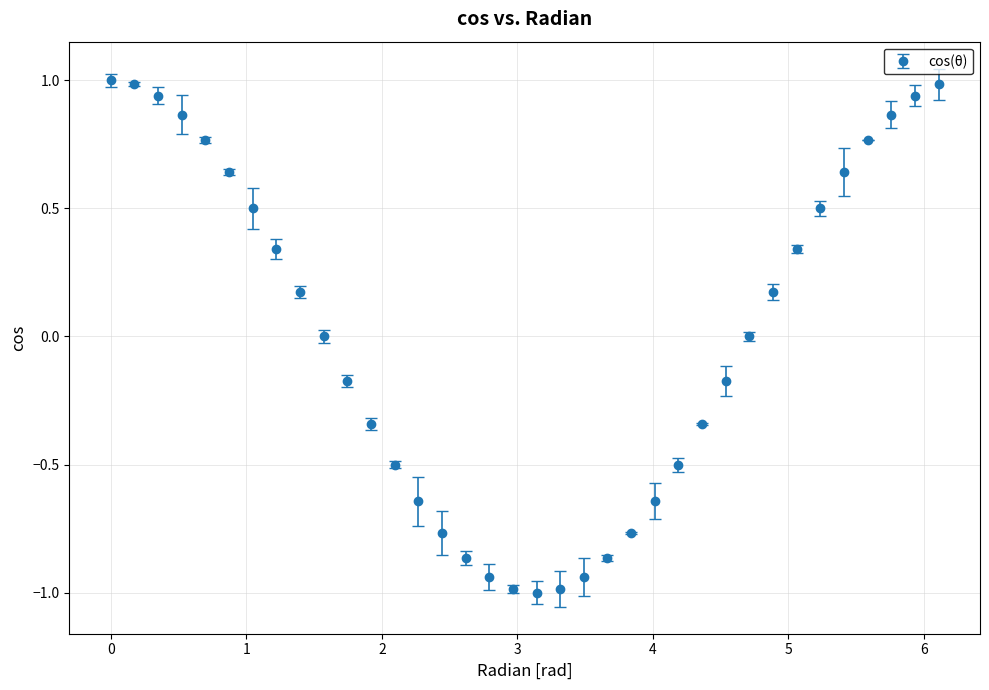

What is the minimum value shown in the chart?

-1.0